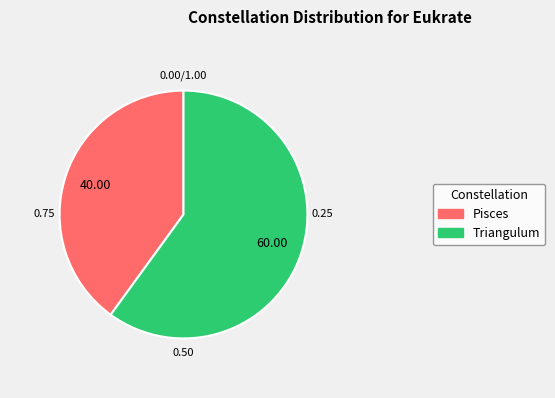

Which slice is the largest?

Triangulum